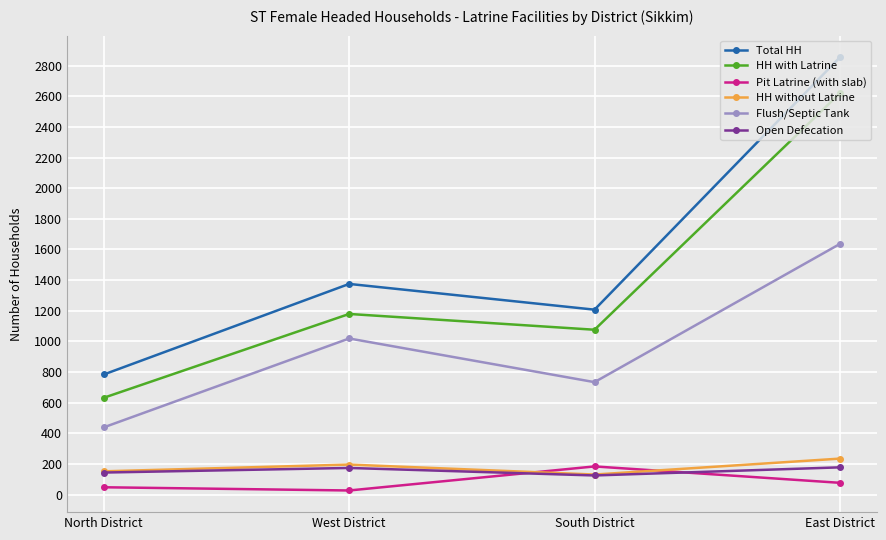

At which label does HH without Latrine reach its peak?

East District